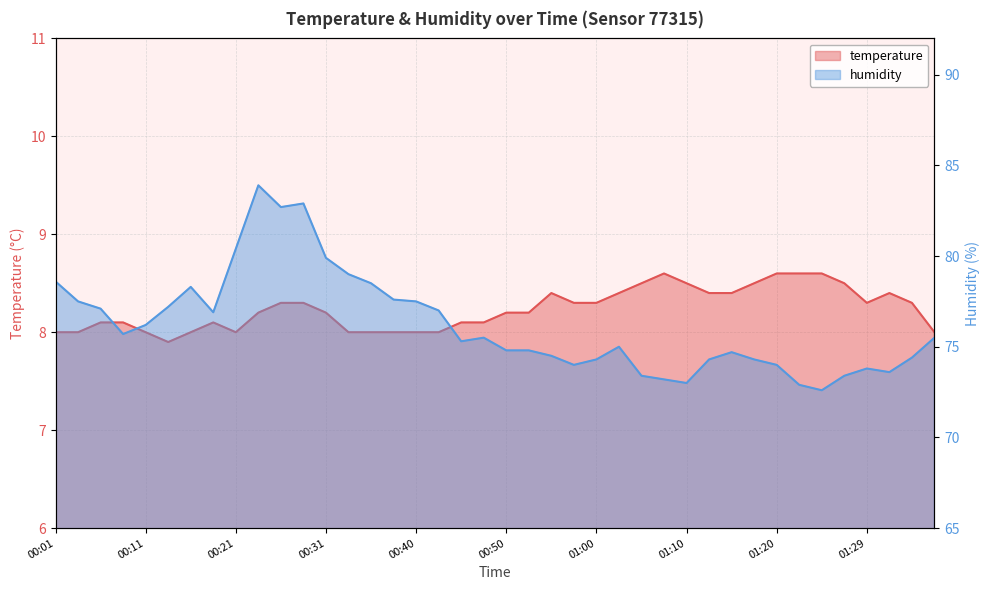

Which category has the highest value across all series?

00:23